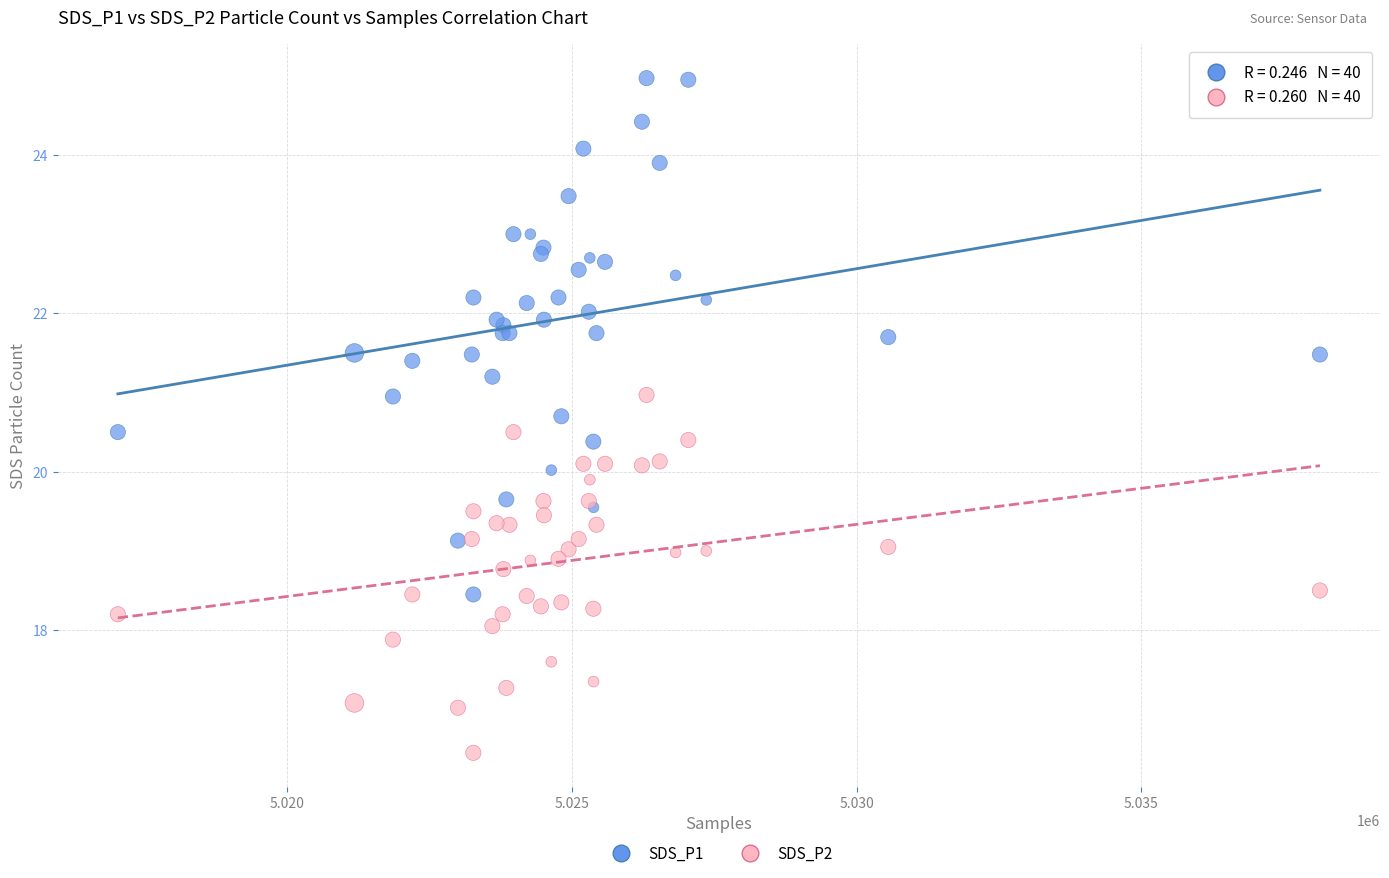

Which series has the largest Y range (max minus min)?

SDS_P1